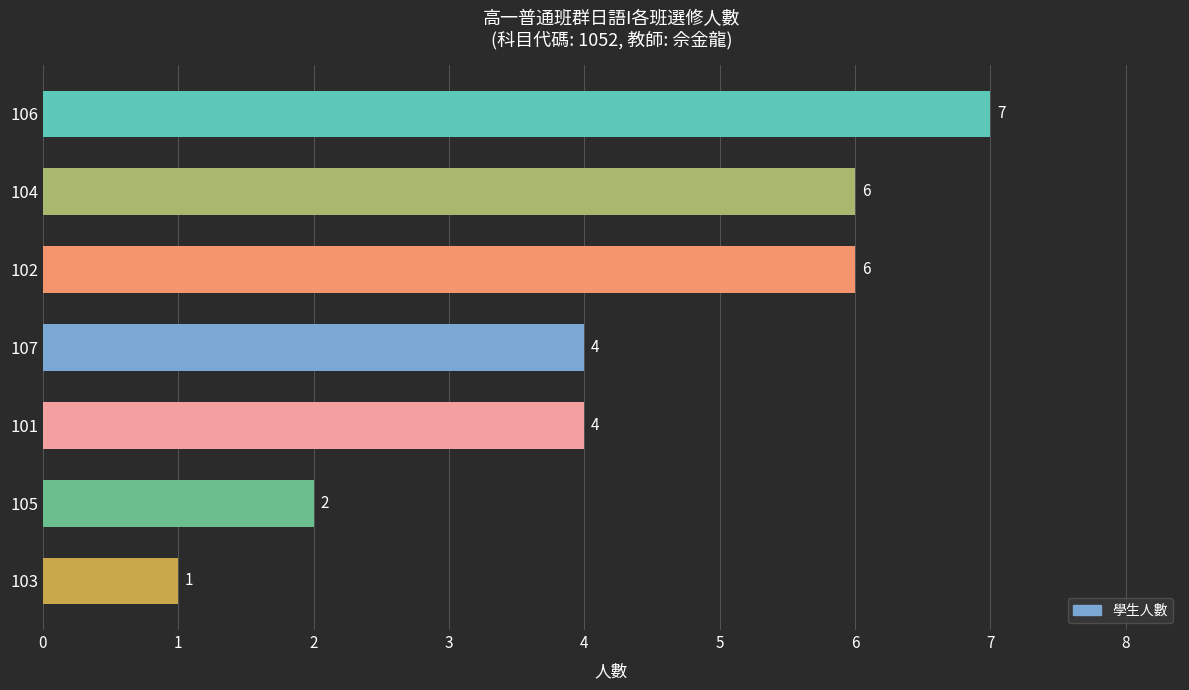

Reading top to bottom, transcribe all the data shown in this chart.

7	6	6	4	4	2	1